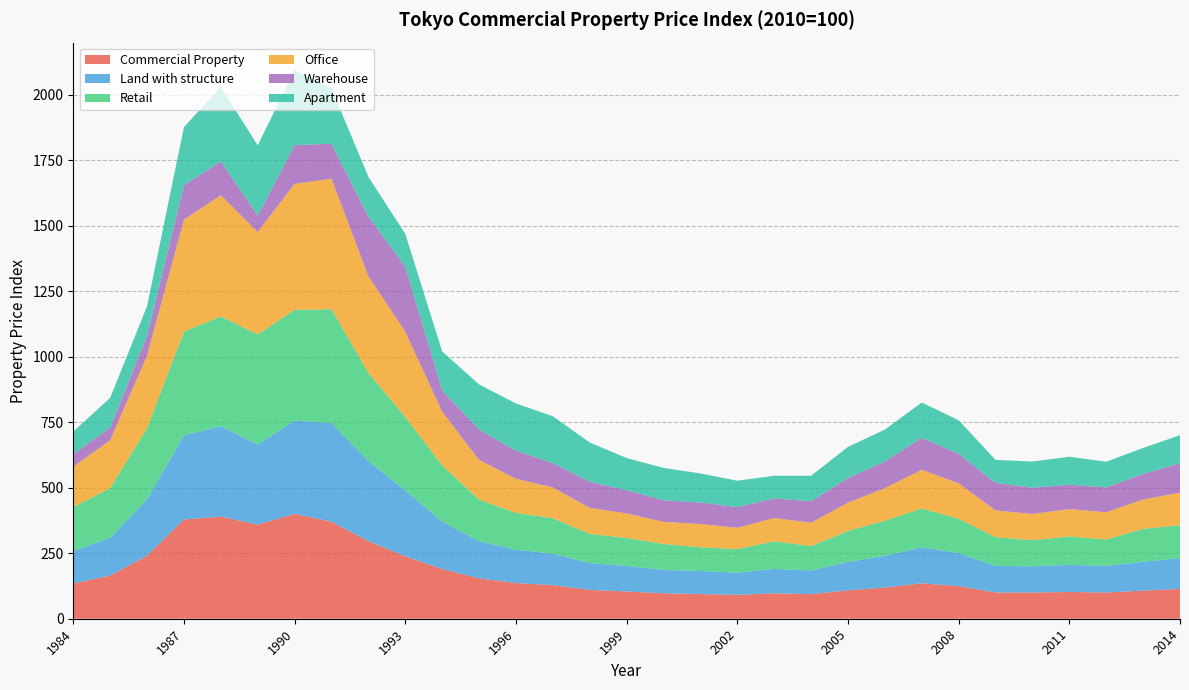

Reading right to left, transcribe all the data shown in this chart.

Commercial Property: 2014=113.8	2013=107.3	2012=100.1	2011=102.2	2010=100.0	2009=100.5	2008=124.5	2007=135.3	2006=119.2	2005=108.3	2004=93.9	2003=97.0	2002=91.5	2001=94.2	2000=97.2	1999=104.0	1998=109.9	1997=128.5	1996=136.1	1995=154.2	1994=189.8	1993=238.5	1992=296.1	1991=370.3	1990=400.6	1989=359.1	1988=390.0	1987=378.9	1986=240.7	1985=165.0	1984=134.7
Land with structure: 2014=117.7	2013=110.3	2012=101.5	2011=103.5	2010=100.0	2009=101.4	2008=125.9	2007=137.5	2006=121.0	2005=108.9	2004=90.2	2003=93.0	2002=84.3	2001=87.9	2000=89.1	1999=97.5	1998=102.7	1997=119.7	1996=127.6	1995=141.5	1994=181.2	1993=251.4	1992=305.5	1991=376.9	1990=356.1	1989=306.1	1988=345.3	1987=320.8	1986=216.1	1985=143.5	1984=124.2
Retail: 2014=125.4	2013=125.4	2012=101.2	2011=108.2	2010=100.0	2009=109.2	2008=131.7	2007=148.2	2006=133.8	2005=118.0	2004=93.3	2003=105.8	2002=90.0	2001=90.7	2000=99.0	1999=106.7	1998=111.3	1997=135.8	1996=140.5	1995=158.9	1994=214.0	1993=280.4	1992=336.9	1991=434.1	1990=422.4	1989=420.1	1988=418.6	1987=396.8	1986=271.2	1985=190.2	1984=167.3
Office: 2014=124.0	2013=112.4	2012=103.7	2011=104.5	2010=100.0	2009=102.3	2008=134.8	2007=147.5	2006=124.4	2005=107.9	2004=89.0	2003=88.5	2002=81.3	2001=88.7	2000=84.5	1999=93.6	1998=99.6	1997=117.0	1996=130.3	1995=151.8	1994=205.2	1993=324.8	1992=368.8	1991=497.9	1990=481.2	1989=390.6	1988=462.7	1987=426.6	1986=276.7	1985=182.8	1984=154.1
Warehouse: 2014=112.1	2013=97.7	2012=94.8	2011=93.3	2010=100.0	2009=105.5	2008=112.7	2007=122.0	2006=102.2	2005=93.9	2004=82.0	2003=74.8	2002=79.0	2001=82.3	2000=82.3	1999=88.6	1998=99.1	1997=93.0	1996=107.1	1995=115.9	1994=80.5	1993=248.2	1992=228.8	1991=133.4	1990=147.9	1989=62.6	1988=128.7	1987=131.8	1986=75.2	1985=49.1	1984=47.9
Apartment: 2014=107.7	2013=98.5	2012=98.1	2011=106.7	2010=100.0	2009=87.5	2008=128.1	2007=135.1	2006=121.4	2005=119.0	2004=97.2	2003=86.6	2002=100.8	2001=110.8	2000=123.5	1999=122.9	1998=150.1	1997=179.1	1996=180.0	1995=172.1	1994=149.7	1993=125.8	1992=150.6	1991=211.5	1990=286.1	1989=268.5	1988=284.1	1987=221.7	1986=113.2	1985=112.6	1984=86.1